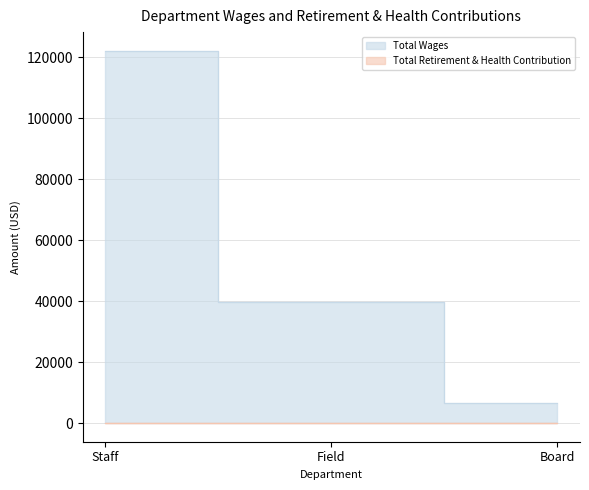

At which category does the chart reach its peak across all series?

Staff